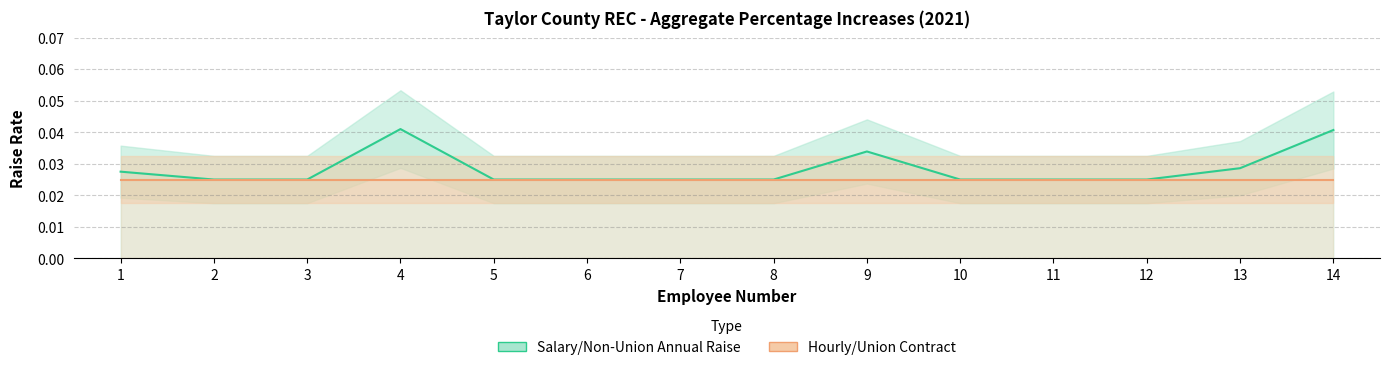

Reading right to left, what are all the values shown in this chart?

Salary/Non-Union Annual Raise: 14=0.0	13=0.0	12=0.0	11=0.0	10=0.0	9=0.0	8=0.0	7=0.0	6=0.0	5=0.0	4=0.0	3=0.0	2=0.0	1=0.0
Hourly/Union Contract: 14=0.0	13=0.0	12=0.0	11=0.0	10=0.0	9=0.0	8=0.0	7=0.0	6=0.0	5=0.0	4=0.0	3=0.0	2=0.0	1=0.0